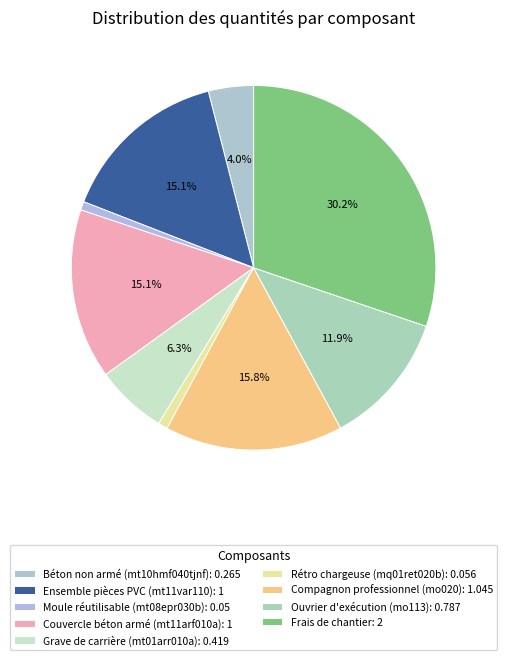

Count the number of slices in the pie.

9